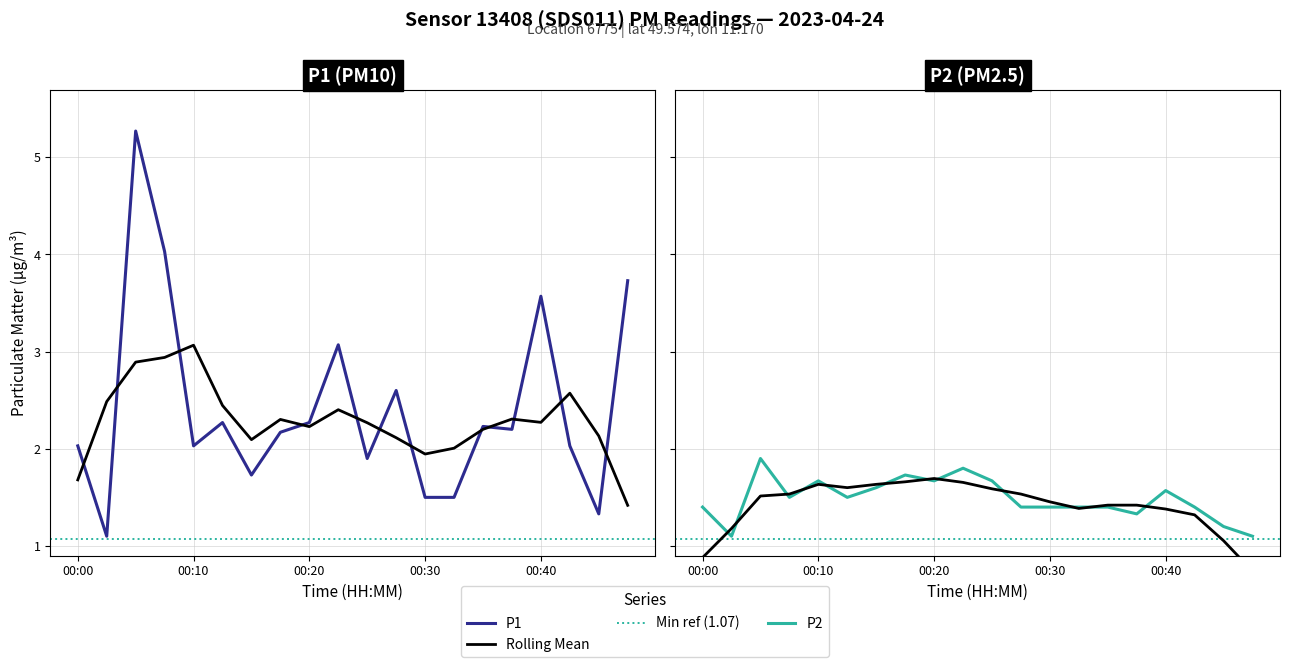

True or false: P1 has a value of 1.9 at 00:25.

True